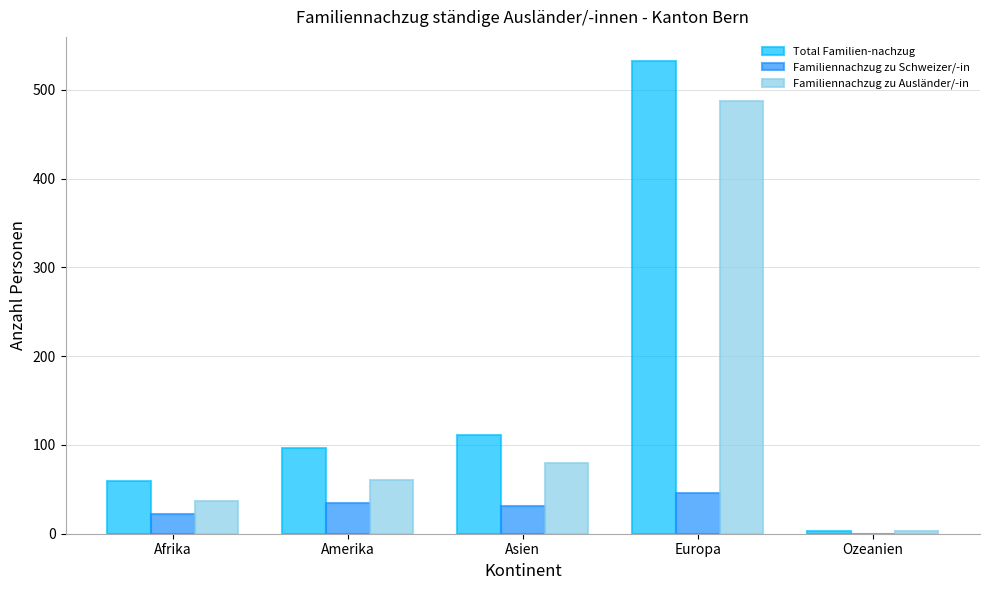

Between Afrika and Europa, which series saw the biggest shift?

Total Familien-nachzug